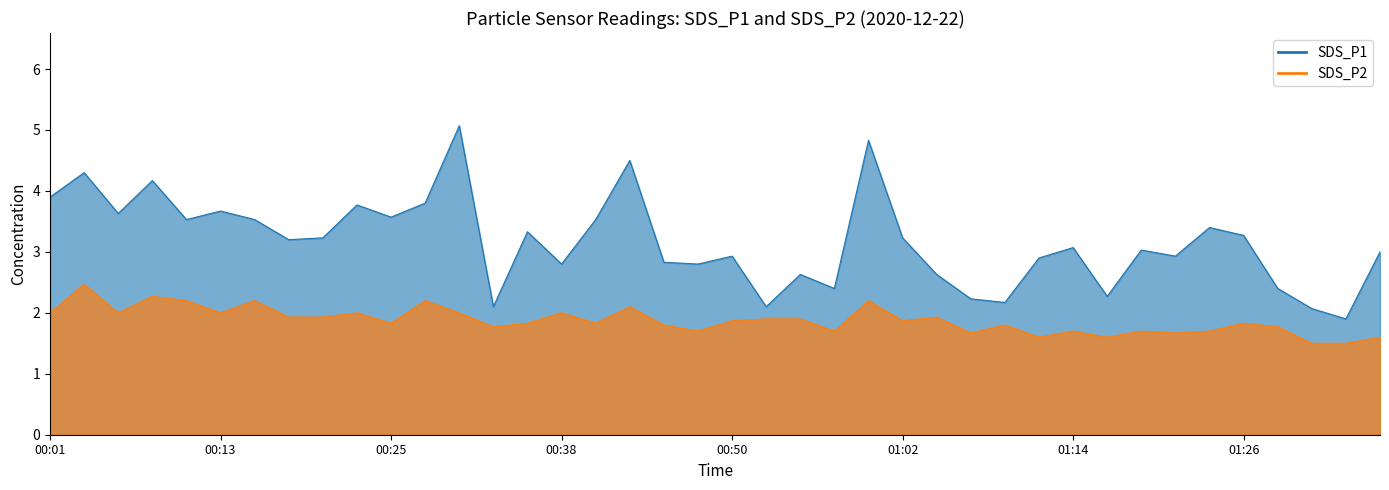

Read the SDS_P2 value at 01:29.

1.8